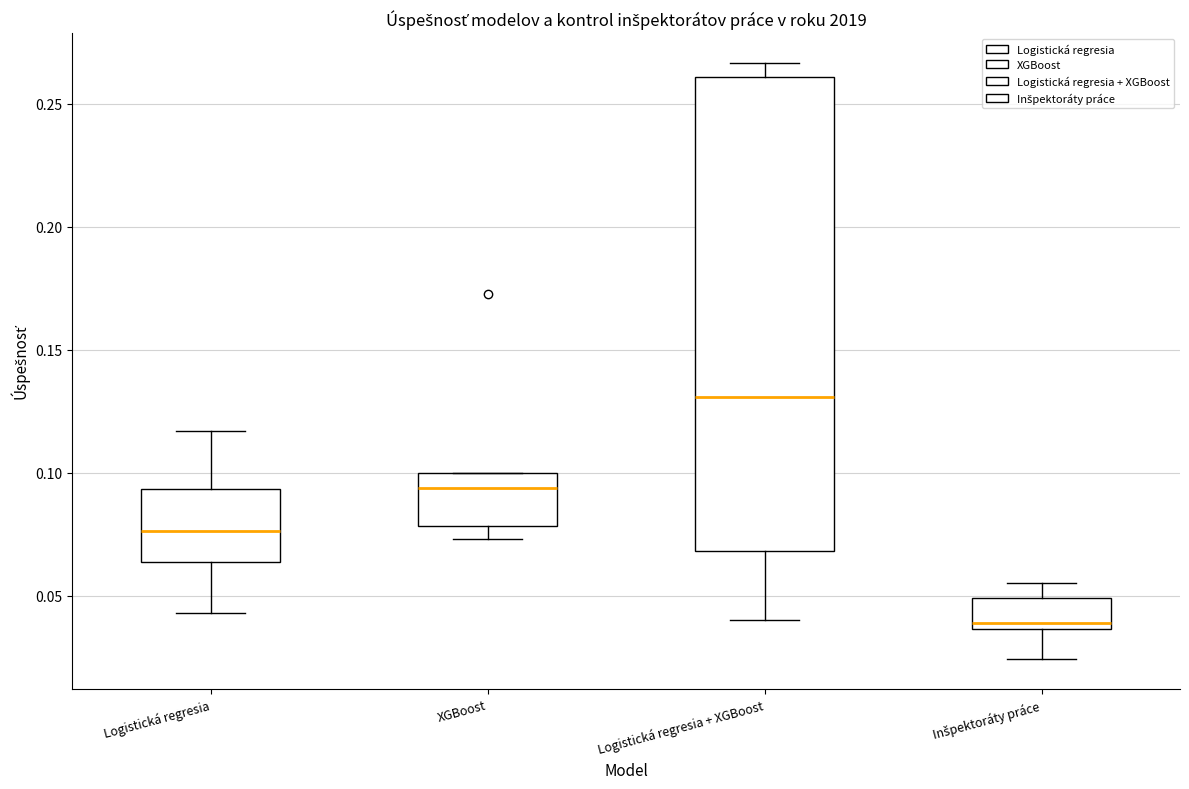

Reading left to right, transcribe this box plot: for each box, give where its median line is, the range the box spans, and where its two whiskers end, as read against the y-axis. The values are not printed on the chart, so give them approximately, as read against the axis.

Logistická regresia: median 0.075, box 0.065 to 0.095, whiskers 0.045 to 0.115
XGBoost: median 0.095, box 0.080 to 0.100, whiskers 0.075 to 0.100
Logistická regresia + XGBoost: median 0.130, box 0.070 to 0.260, whiskers 0.040 to 0.265
Inšpektoráty práce: median 0.040, box 0.035 to 0.050, whiskers 0.025 to 0.055